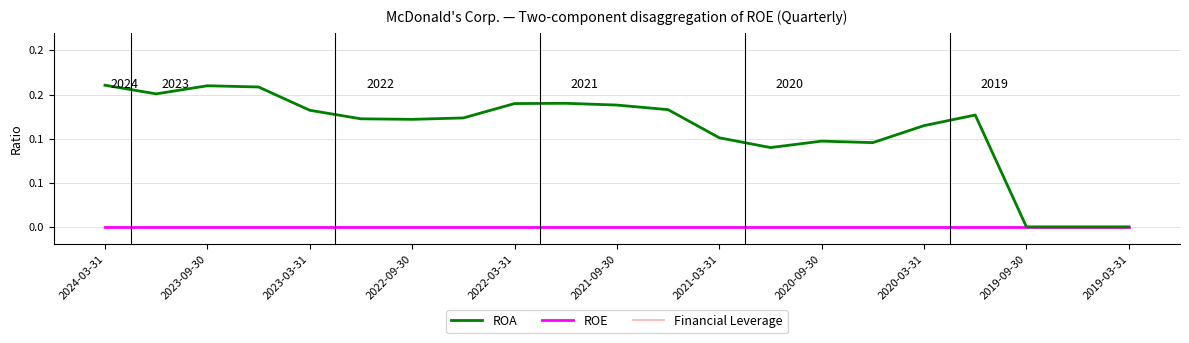

Does the chart display data point markers on the line(s)?

No